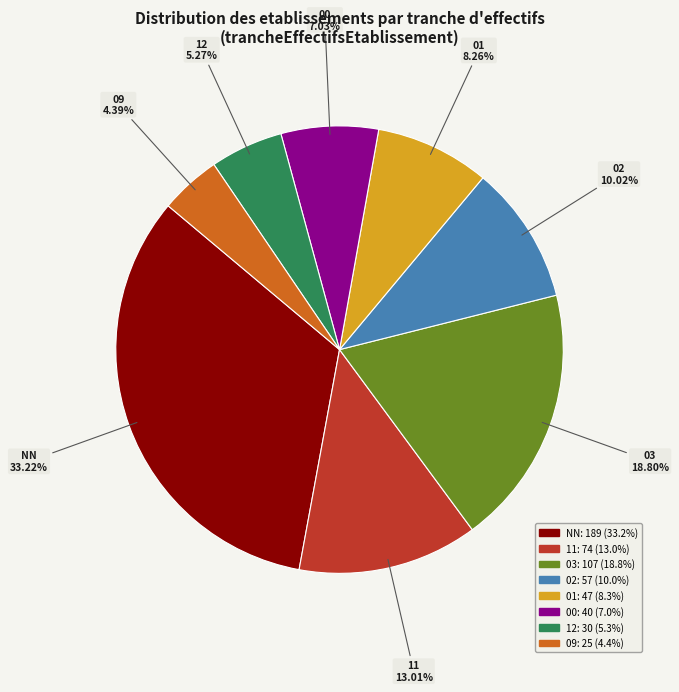

To the nearest percent, what is the difference between the largest and smallest slice percentages?

29%